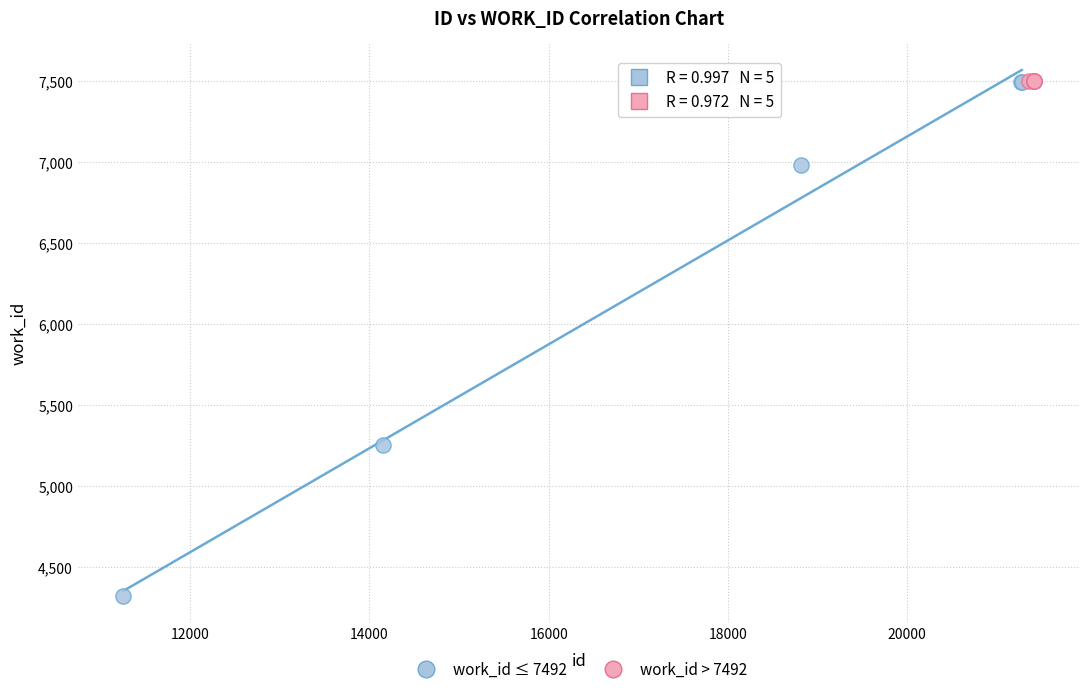

Which series has the widest spread of Y values?

work_id ≤ 7492